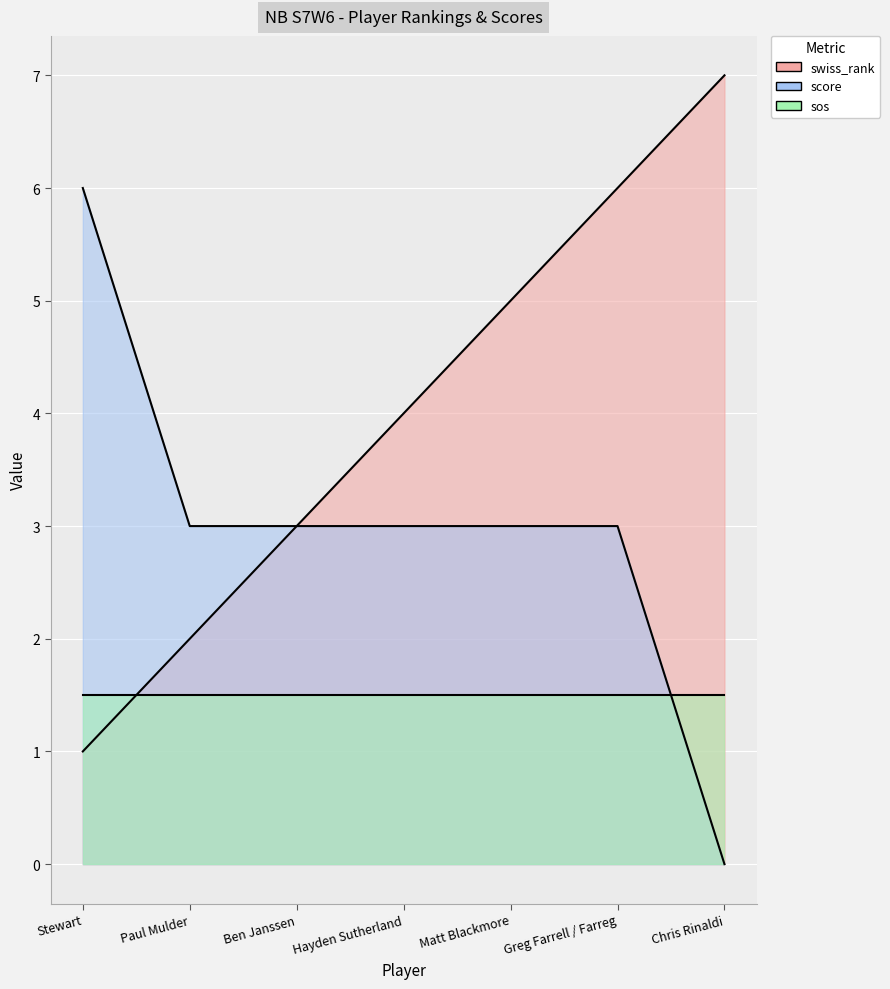

What is the sum of all swiss_rank values?

28